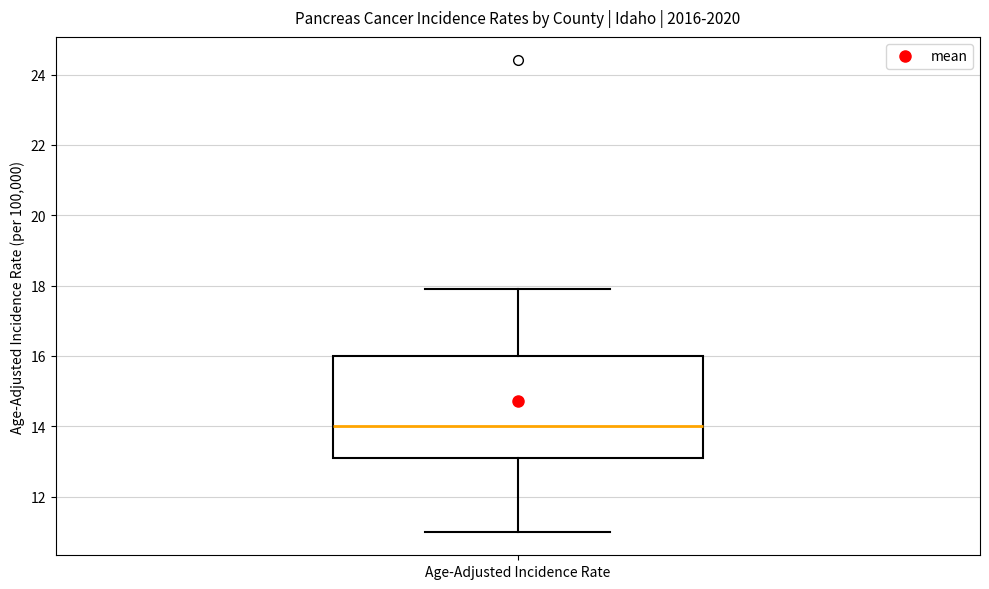

Read this box plot against the y-axis: the position of the median line, the range covered by the box, and the ends of both whiskers. The values are not printed on the chart, so give them approximately, as read against the axis.

median 14.0, box 13.2 to 16.0, whiskers 11.0 to 18.0